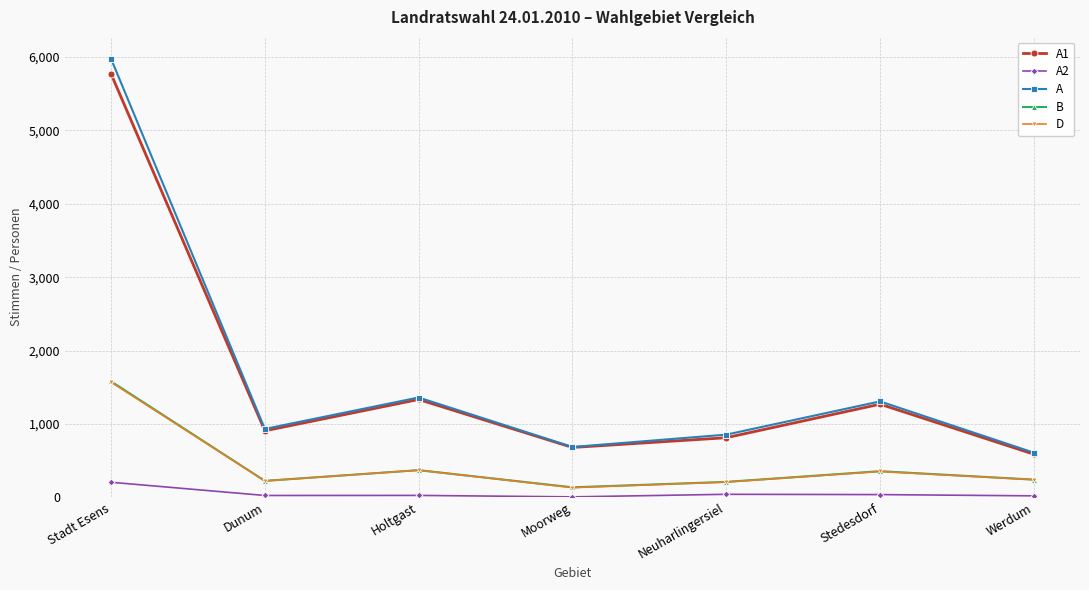

What is the label of the 7th point from the left?

Werdum